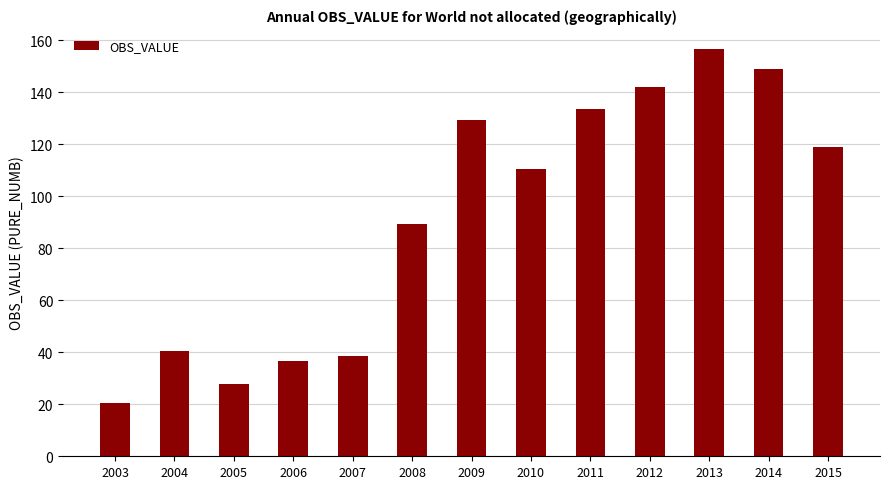

What is the difference between the second highest and second lowest values?

121.4